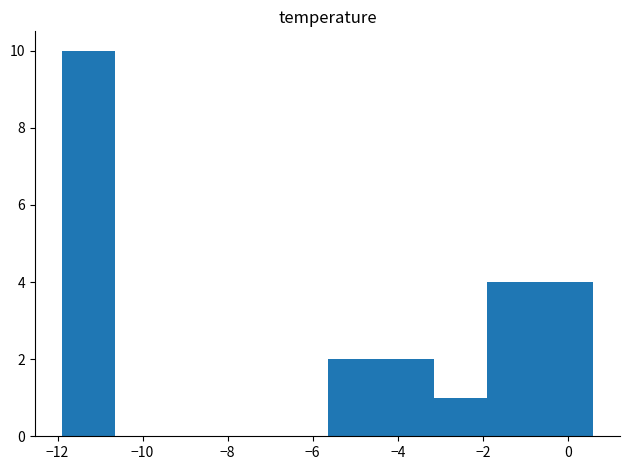

Reading left to right, transcribe this chart: for each bar, give the range it covers on the x-axis and its height. Neither the bar edges nor the heights are printed on the chart, so give them approximately, as read against the axes.

-11.90 to -10.65: 10
-10.65 to -9.40: 0
-9.40 to -8.15: 0
-8.15 to -6.90: 0
-6.90 to -5.65: 0
-5.65 to -4.40: 2
-4.40 to -3.15: 2
-3.15 to -1.90: 1
-1.90 to -0.65: 4
-0.65 to 0.60: 4